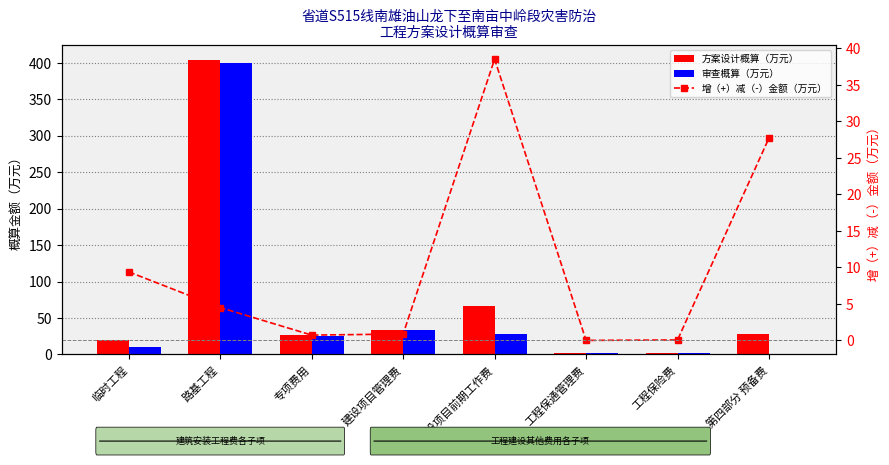

Where does the 增（+）减（-）金额（万元） series first go above 4?

临时工程